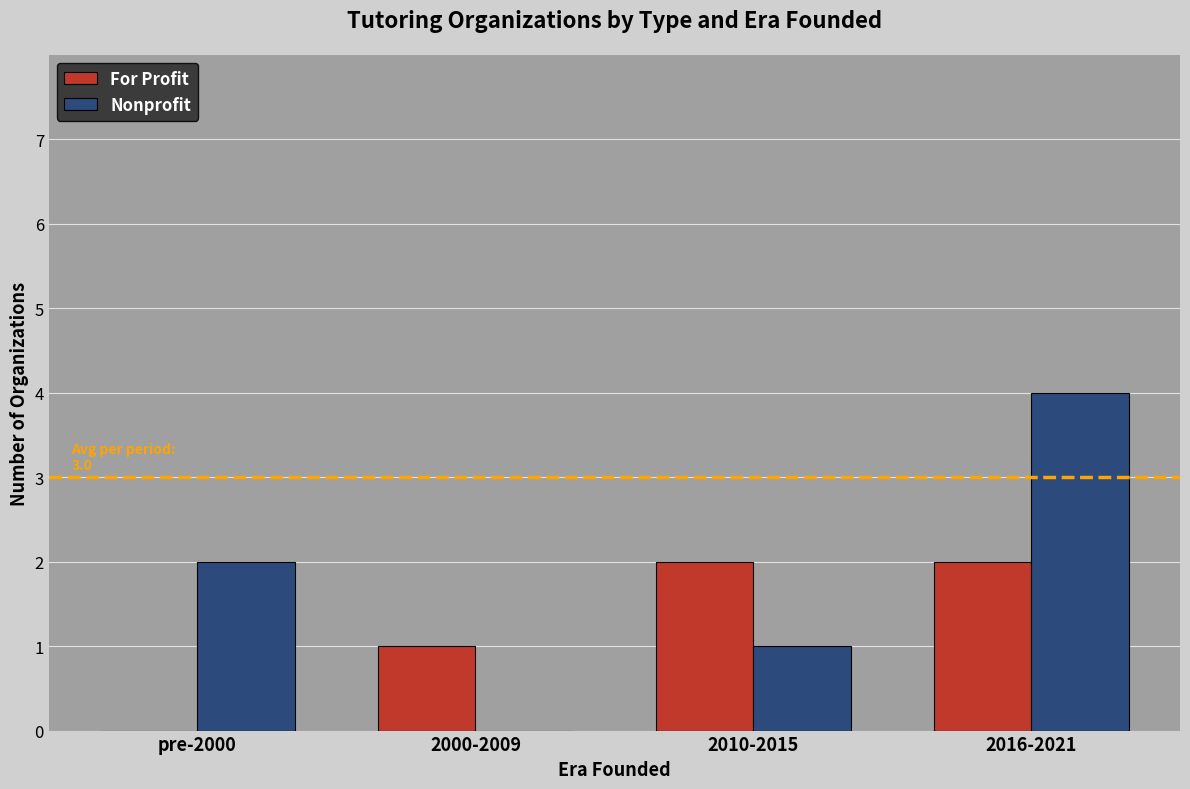

Reading right to left, list all the values displayed in this chart.

For Profit: 2	2	1	0
Nonprofit: 4	1	0	2